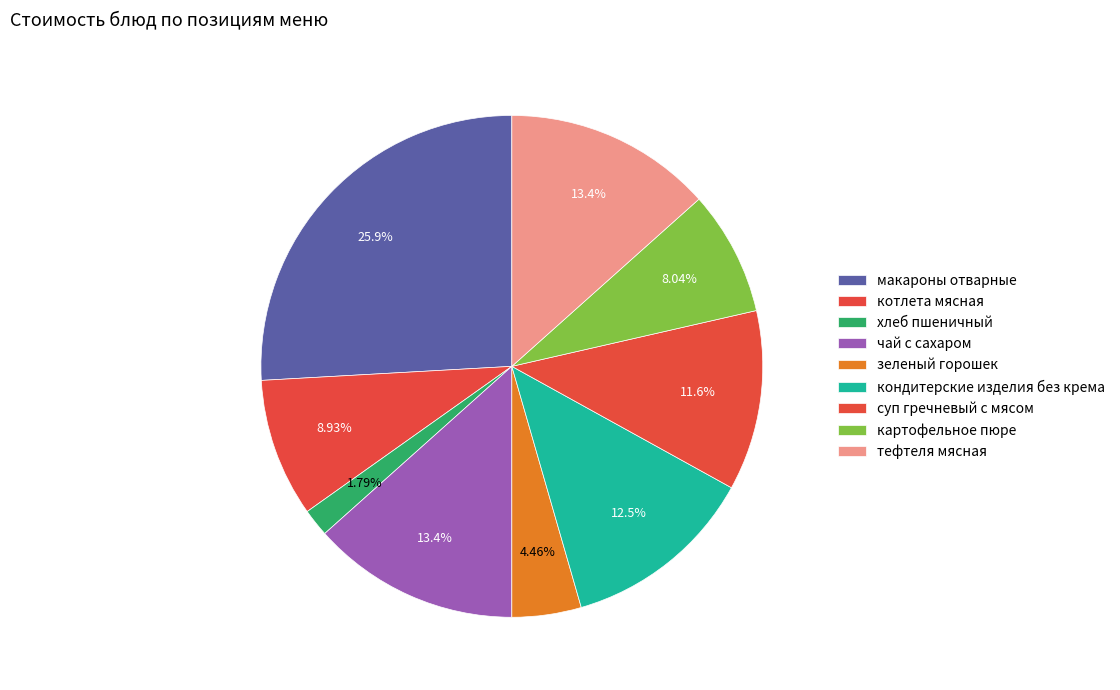

How many slices are in this pie chart?

9